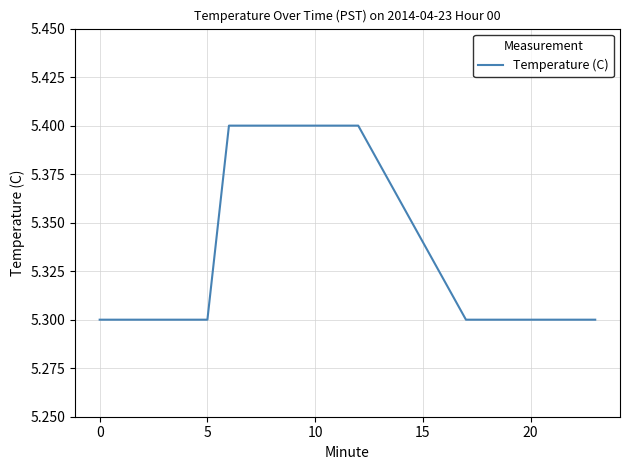

What is the greatest value displayed?

5.4